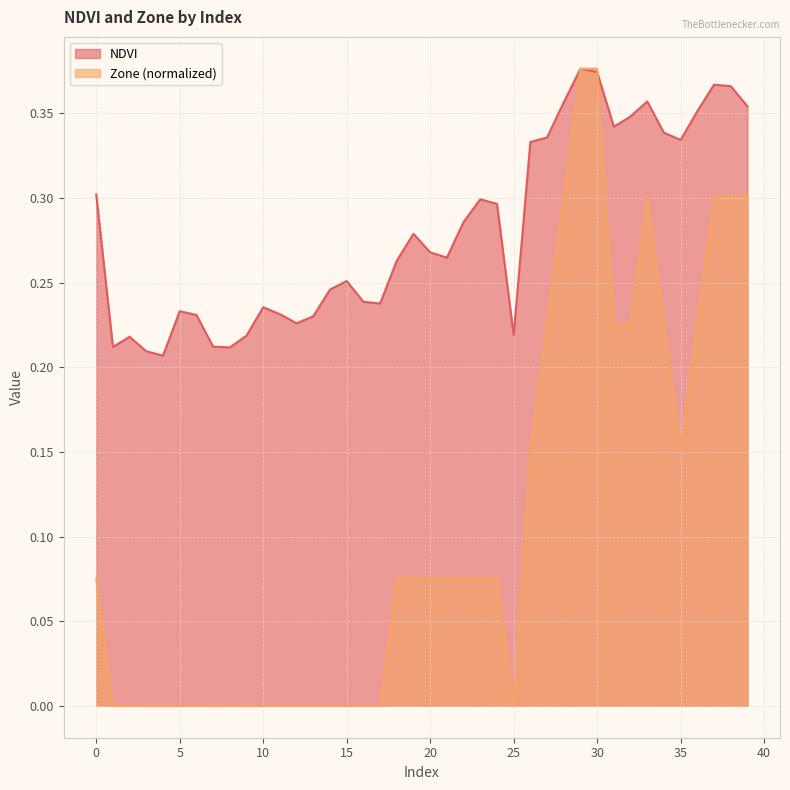

What value does the NDVI series have at 2?

0.2